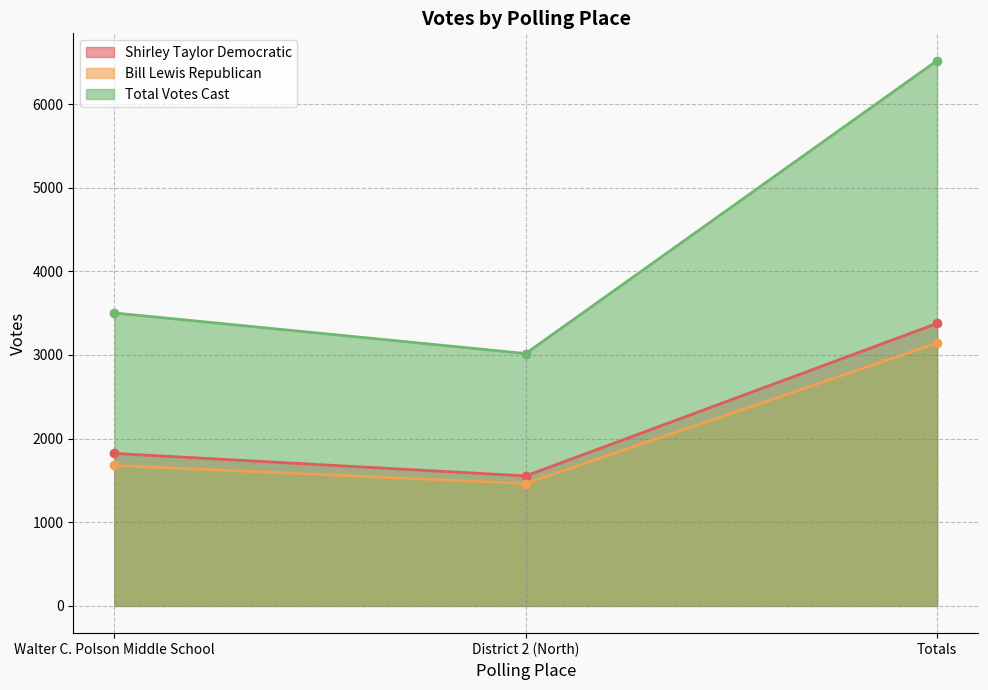

What is the difference between the maximum and minimum values in the Bill Lewis Republican series?

1679